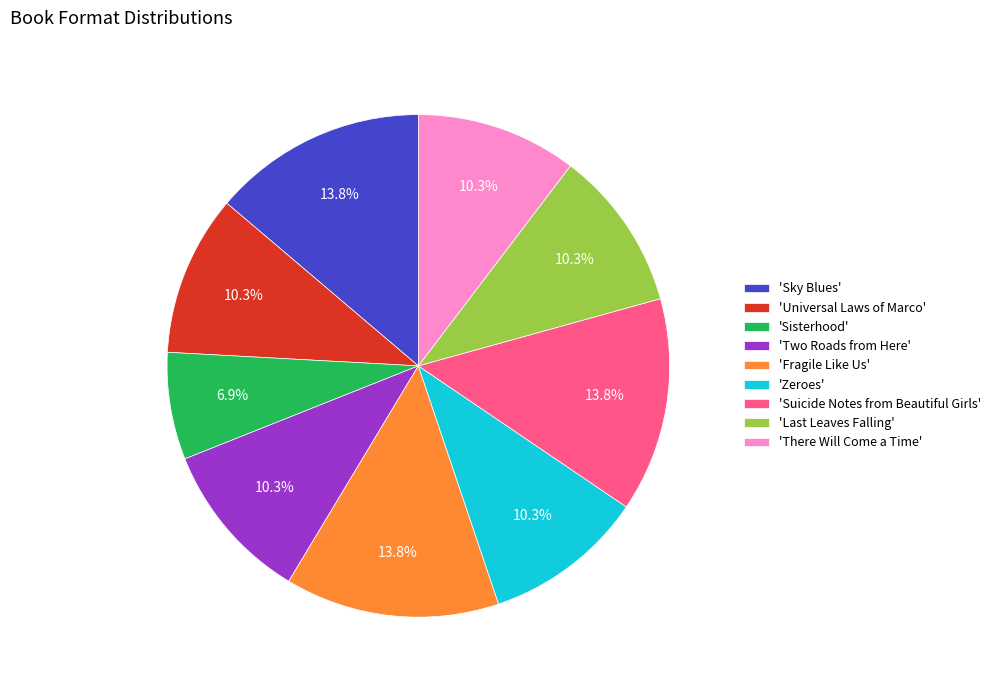

What is the total percentage of 'Sky Blues' and 'Universal Laws of Marco'?

24.1%